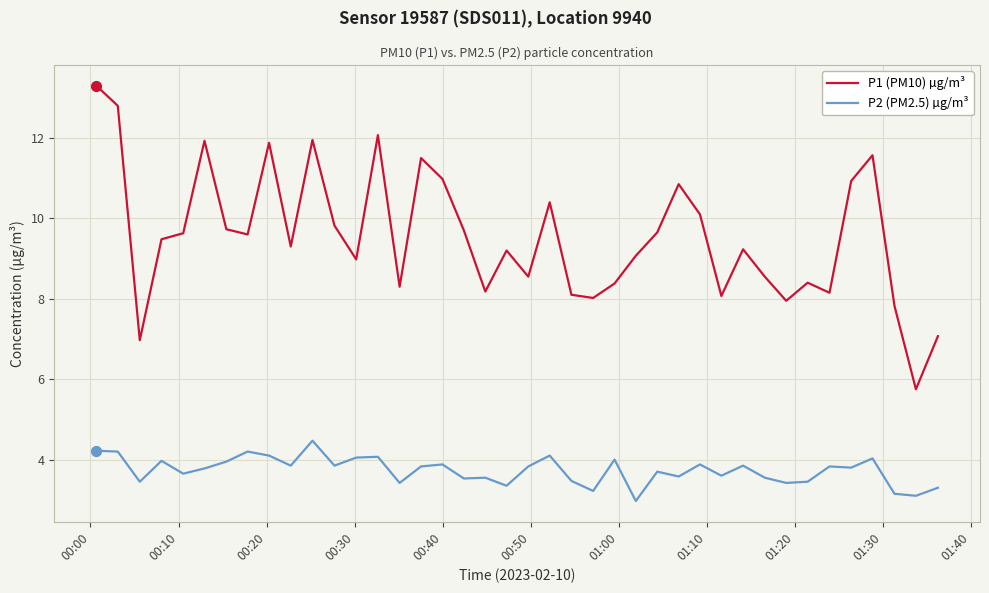

What are all the series names shown in the legend?

P1 (PM10) µg/m³, P2 (PM2.5) µg/m³